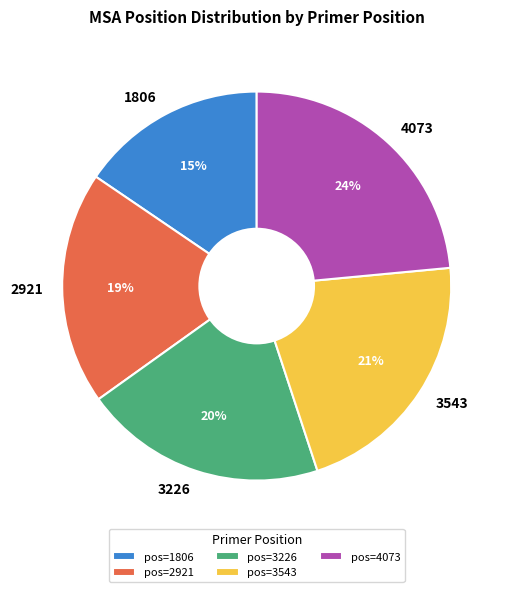

Rank the categories by value from highest to lowest.

4073, 3543, 3226, 2921, 1806